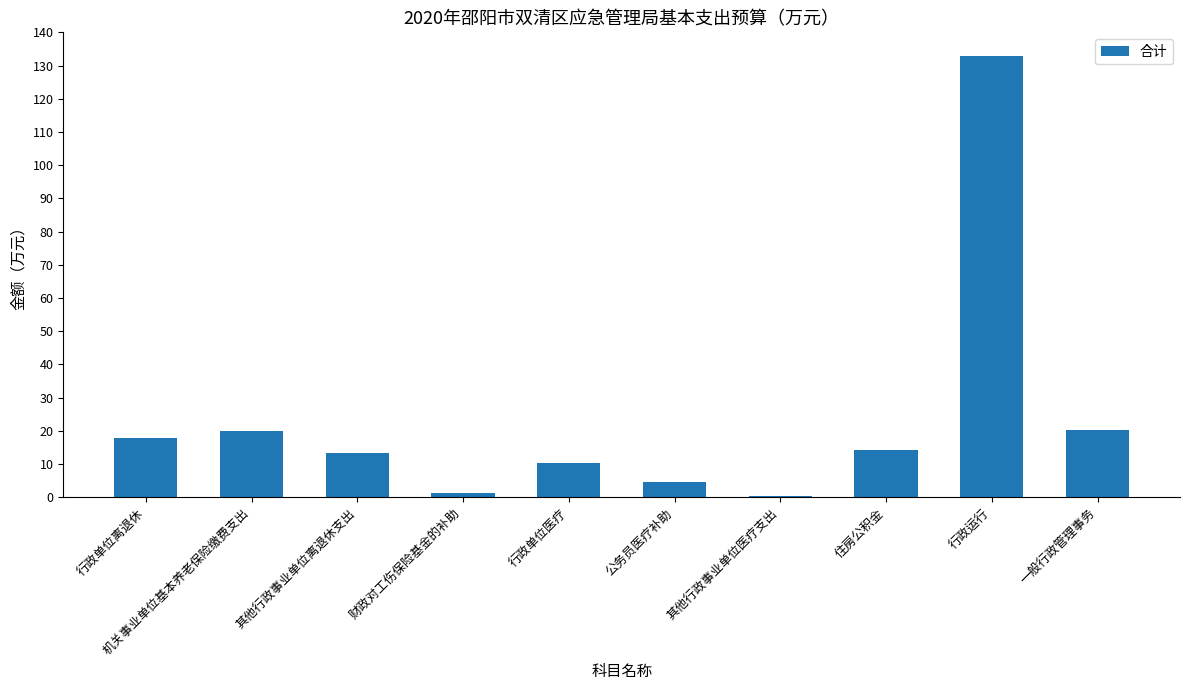

What is the ratio of the value at 其他行政事业单位离退休支出 to the value at 行政单位离退休?

0.7